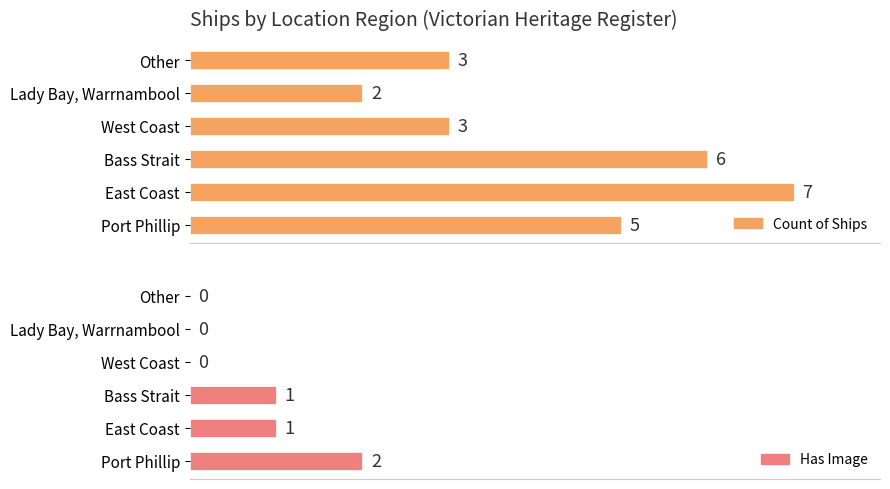

At how many categories does at least one series exceed 2?

5